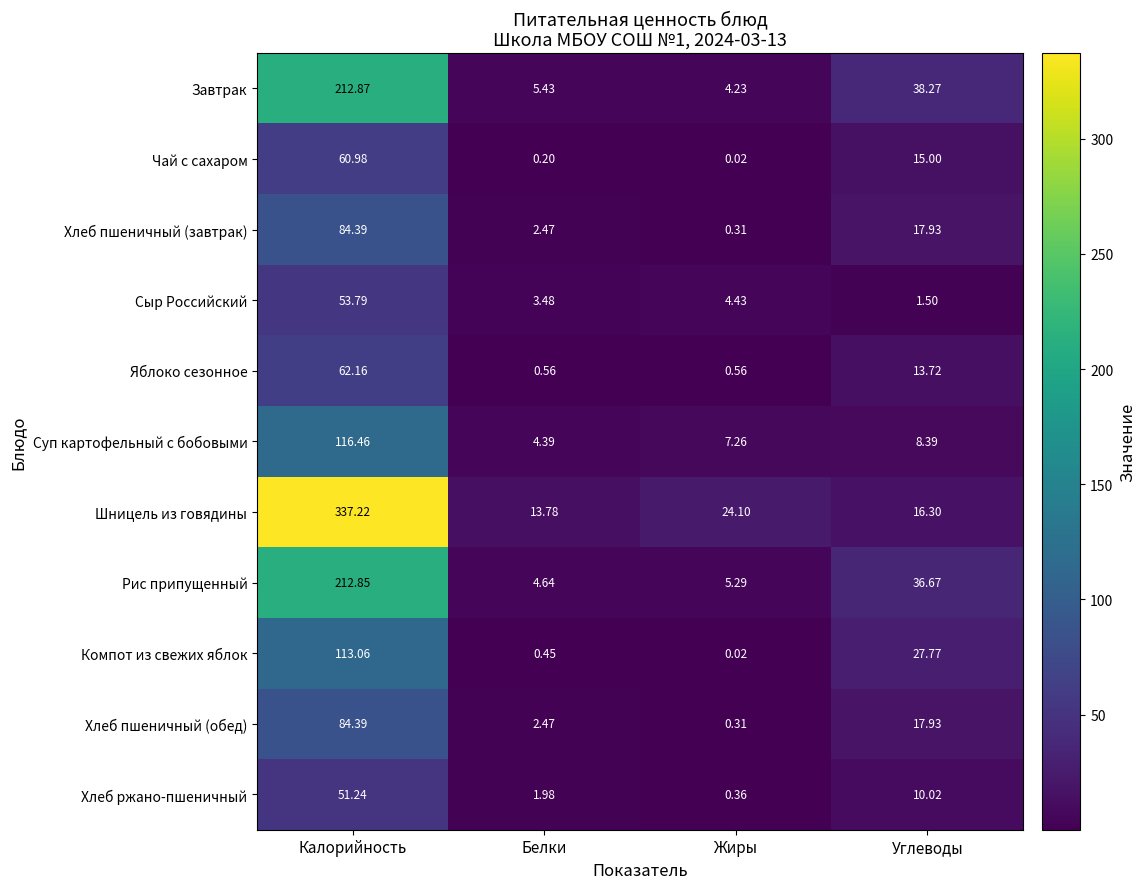

Which series has the widest spread of values?

Шницель из говядины